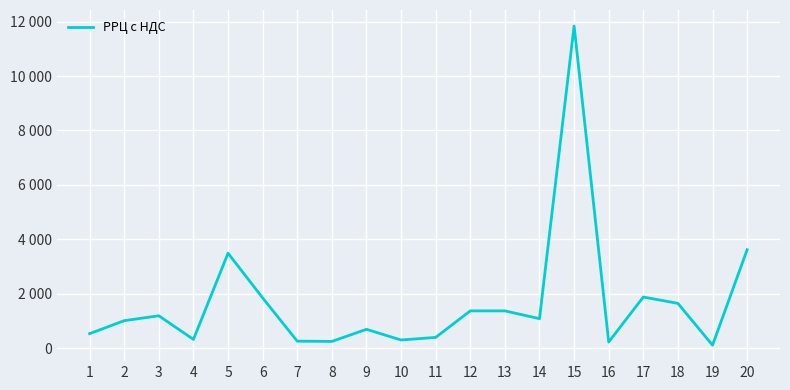

Does the chart have visible grid lines?

Yes